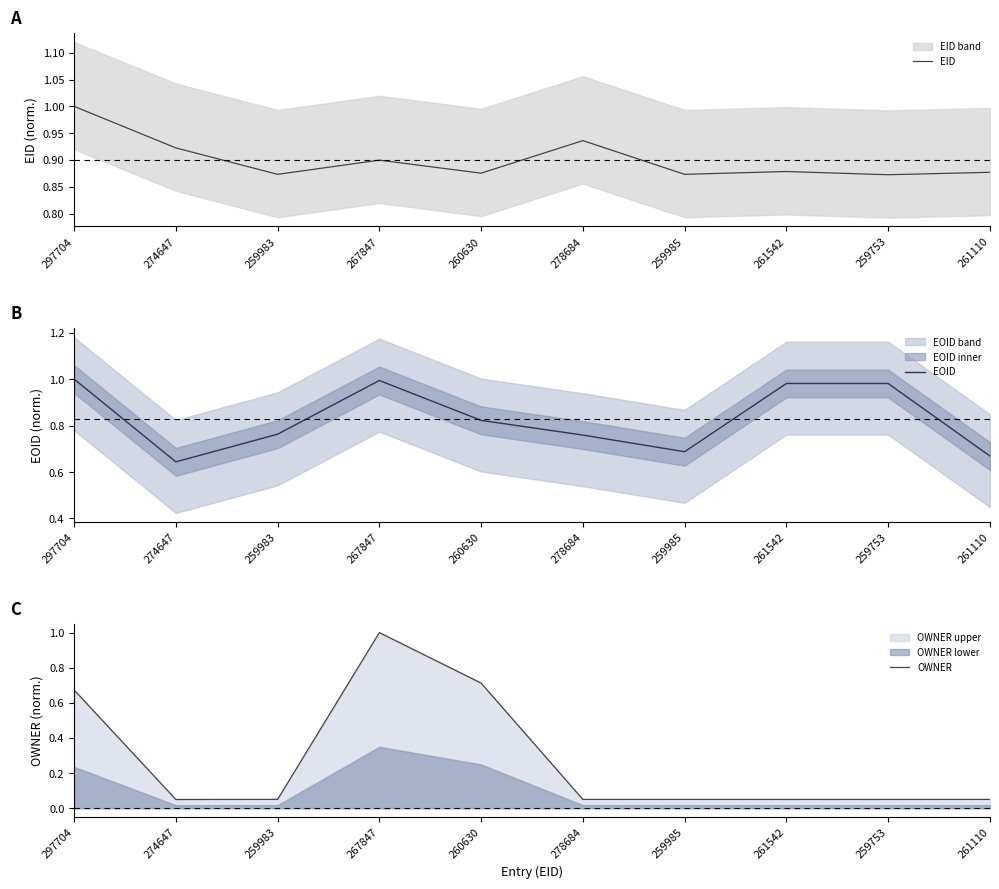

At which category is the sum across all series the highest?

267847